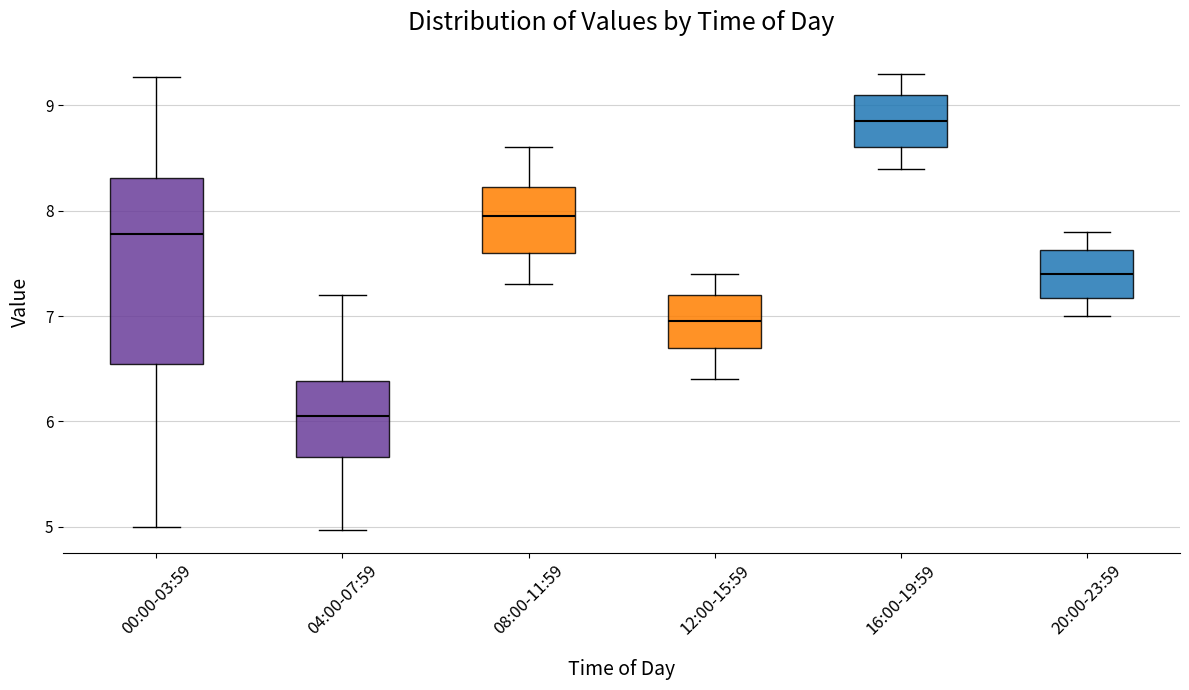

Reading left to right, transcribe this box plot: for each box, give where its median line is, the range the box spans, and where its two whiskers end, as read against the y-axis. The values are not printed on the chart, so give them approximately, as read against the axis.

00:00-03:59: median 7.8, box 6.5 to 8.3, whiskers 5.0 to 9.3
04:00-07:59: median 6.1, box 5.7 to 6.4, whiskers 5.0 to 7.2
08:00-11:59: median 8.0, box 7.6 to 8.2, whiskers 7.3 to 8.6
12:00-15:59: median 7.0, box 6.7 to 7.2, whiskers 6.4 to 7.4
16:00-19:59: median 8.9, box 8.6 to 9.1, whiskers 8.4 to 9.3
20:00-23:59: median 7.4, box 7.2 to 7.6, whiskers 7.0 to 7.8